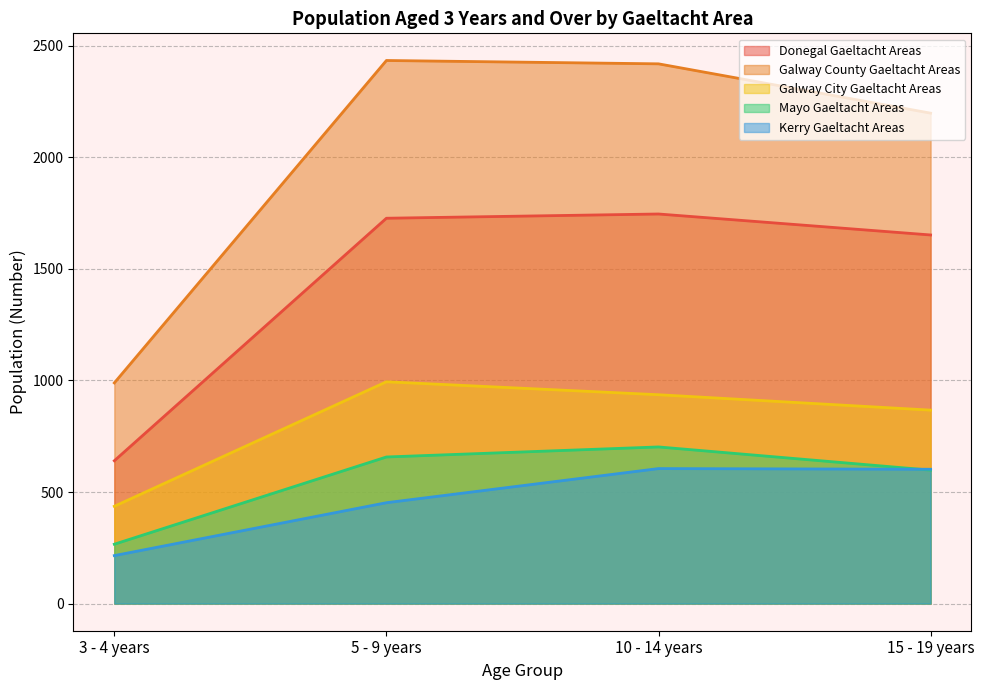

Count the Galway City Gaeltacht Areas values in the range 867 to 994.

3